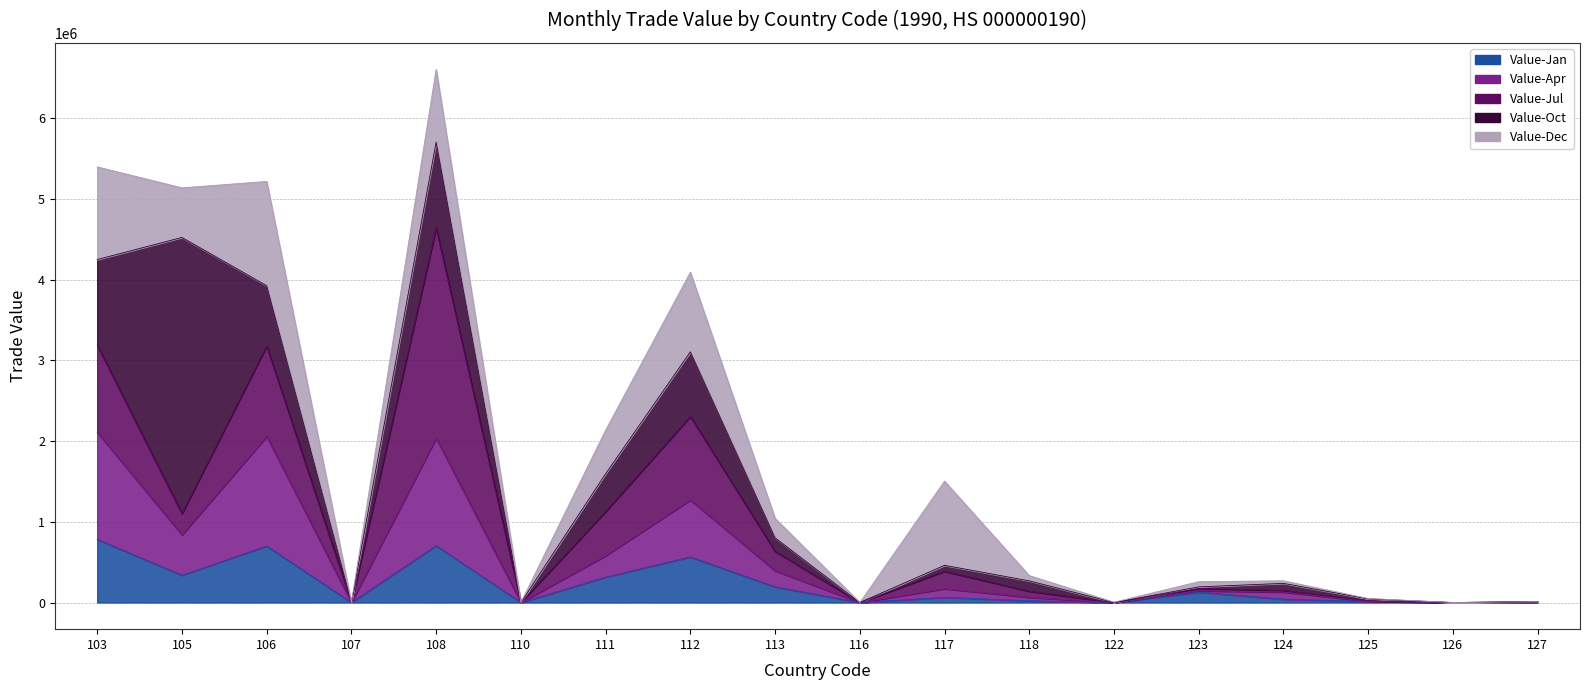

How many categories are shown in the chart?

18